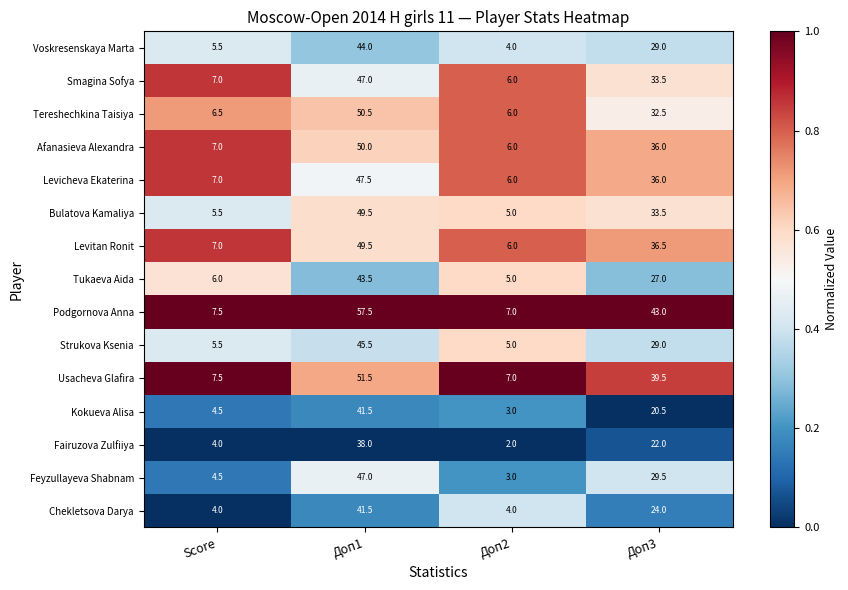

Is the value of Kokueva Alisa at Доп3 greater than the value of Tereshechkina Taisiya at Доп1?

No